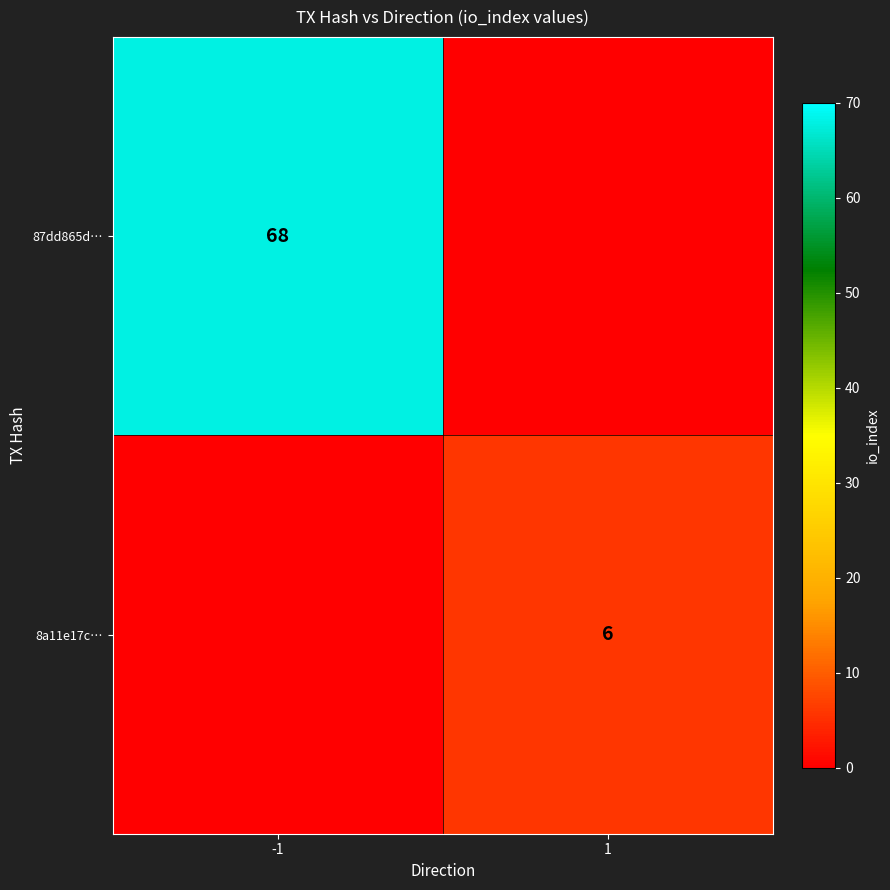

The 87dd865d… series shows 120 at -1. True or false?

False